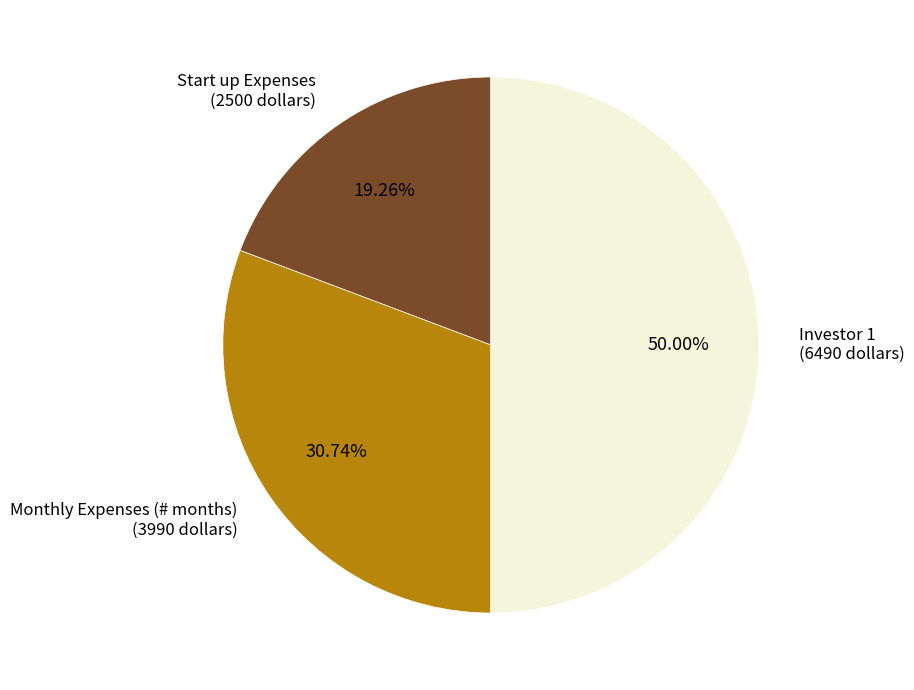

Does any single category account for the majority?

No